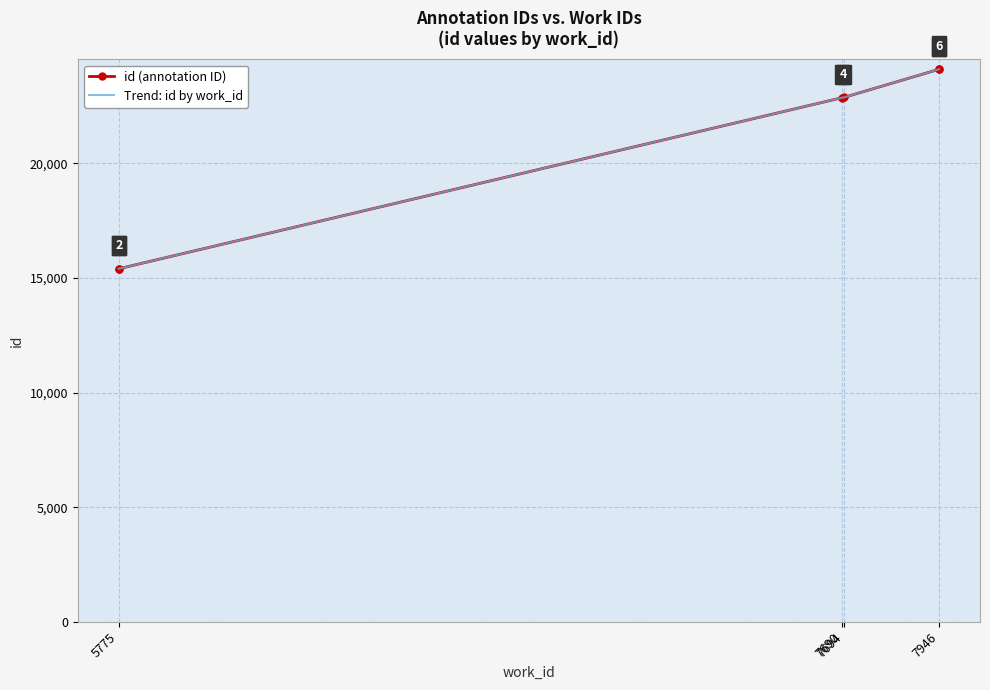

Rank the categories by value from lowest to highest.

5775, 5775, 7690, 7694, 7946, 7946